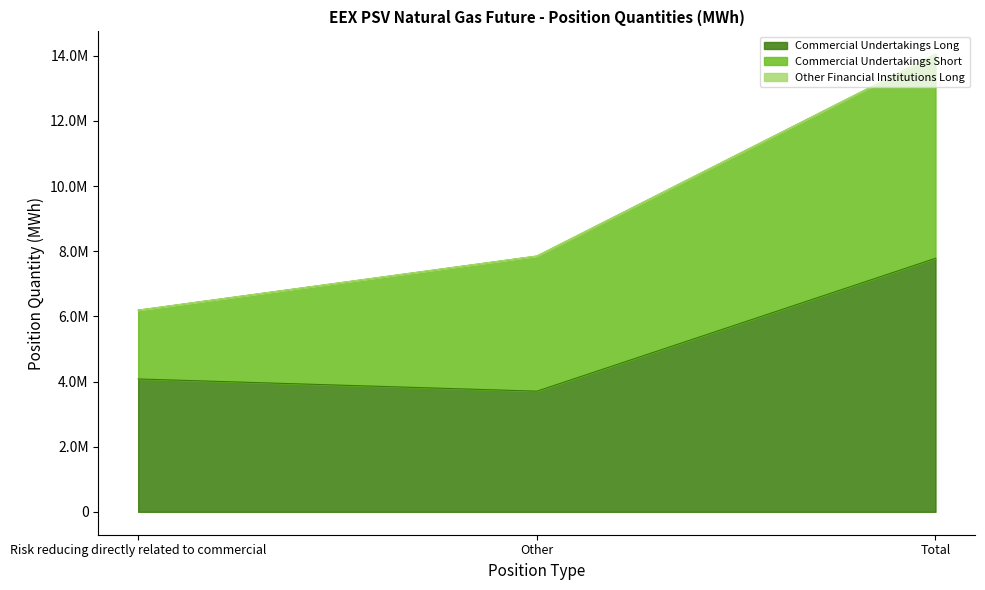

List the series in order of their overall mean, highest first.

Commercial Undertakings Long, Commercial Undertakings Short, Other Financial Institutions Long